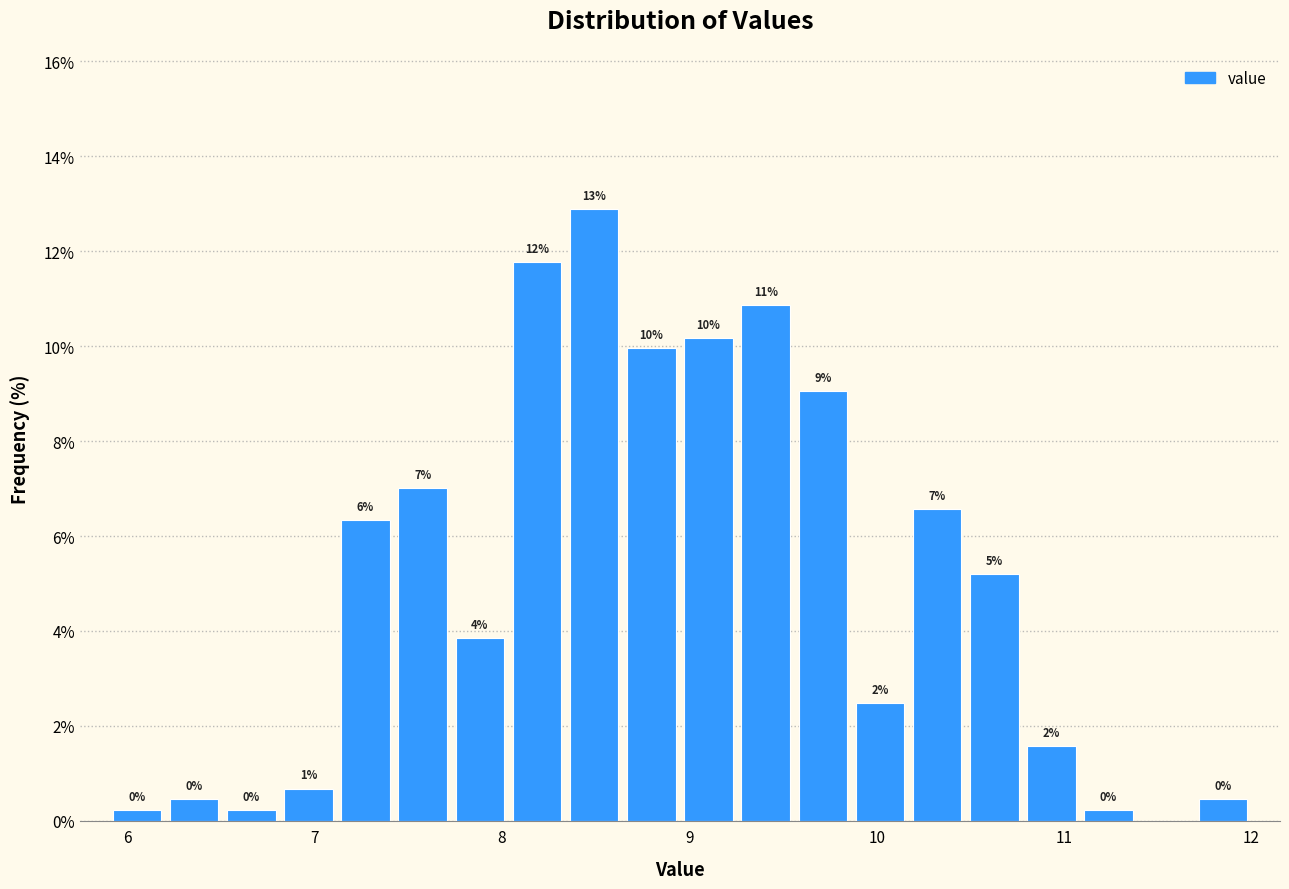

Around what value on the x-axis is the tallest bar? Give the approximate position of its centre, as read against the axis.

8.5